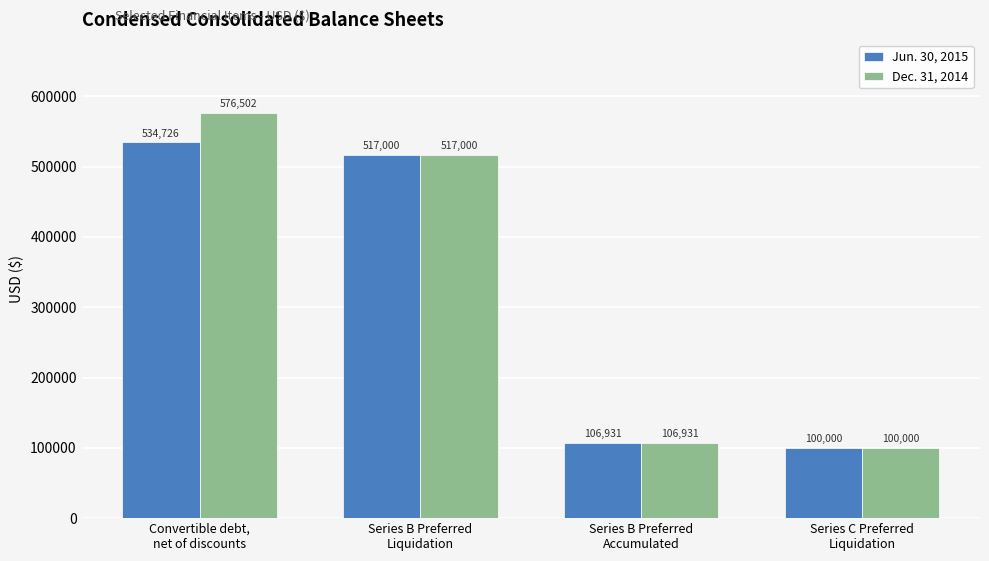

Reading left to right, list all the values displayed in this chart.

Jun. 30, 2015: Convertible debt,
net of discounts=534726	Series B Preferred
Liquidation=517000	Series B Preferred
Accumulated=106931	Series C Preferred
Liquidation=100000
Dec. 31, 2014: Convertible debt,
net of discounts=576502	Series B Preferred
Liquidation=517000	Series B Preferred
Accumulated=106931	Series C Preferred
Liquidation=100000